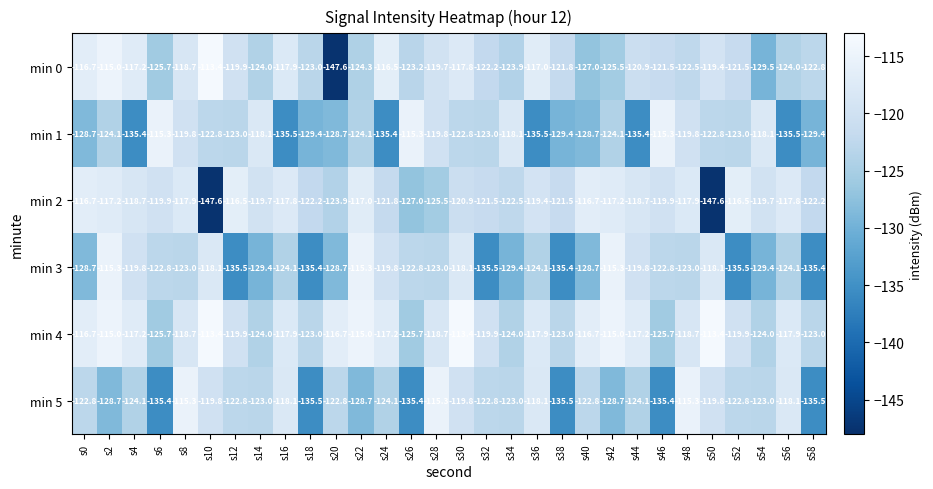

Rank the series at s28 from highest to lowest value.

min 5, min 4, min 0, min 1, min 3, min 2